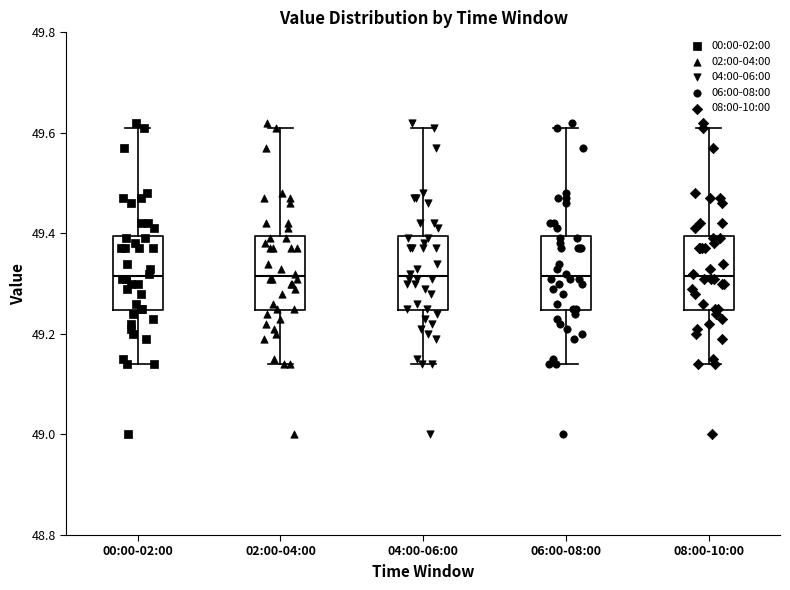

Where does the median line of the box for 00:00-02:00 sit on the y-axis? The values are not printed on the chart, so give them approximately, as read against the axis.

49.32